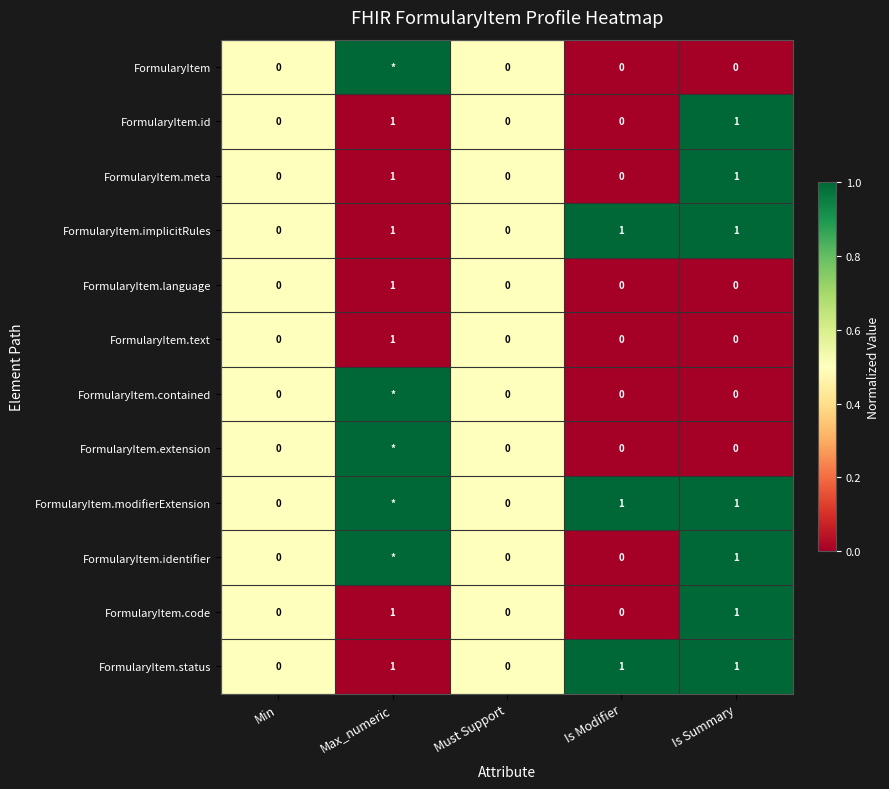

What is the sum of all FormularyItem.implicitRules values?

3